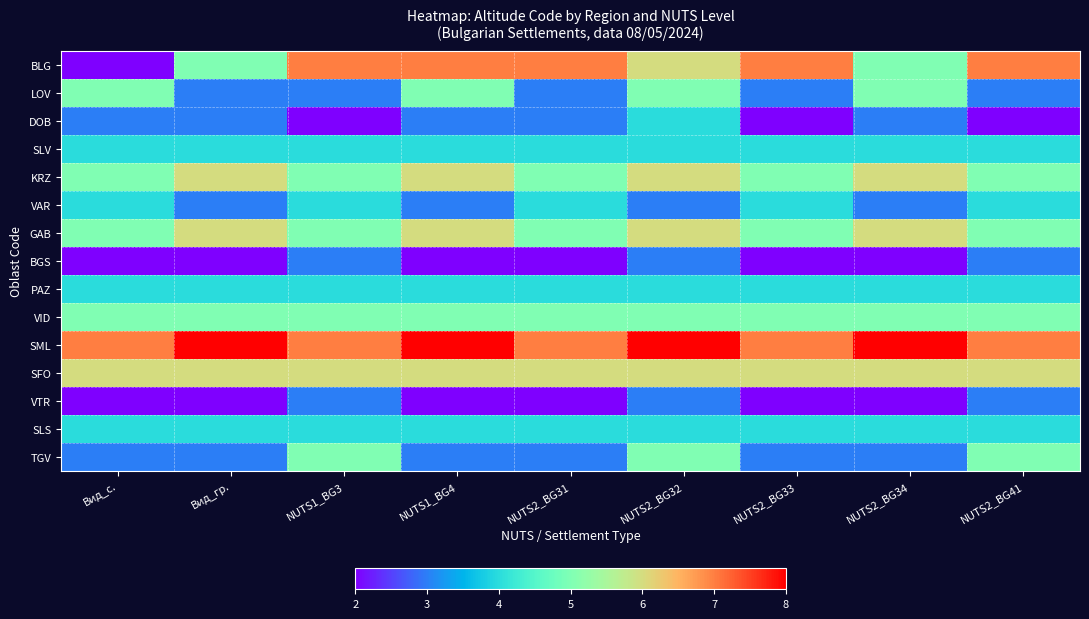

Which series has the largest range (max minus min)?

BLG